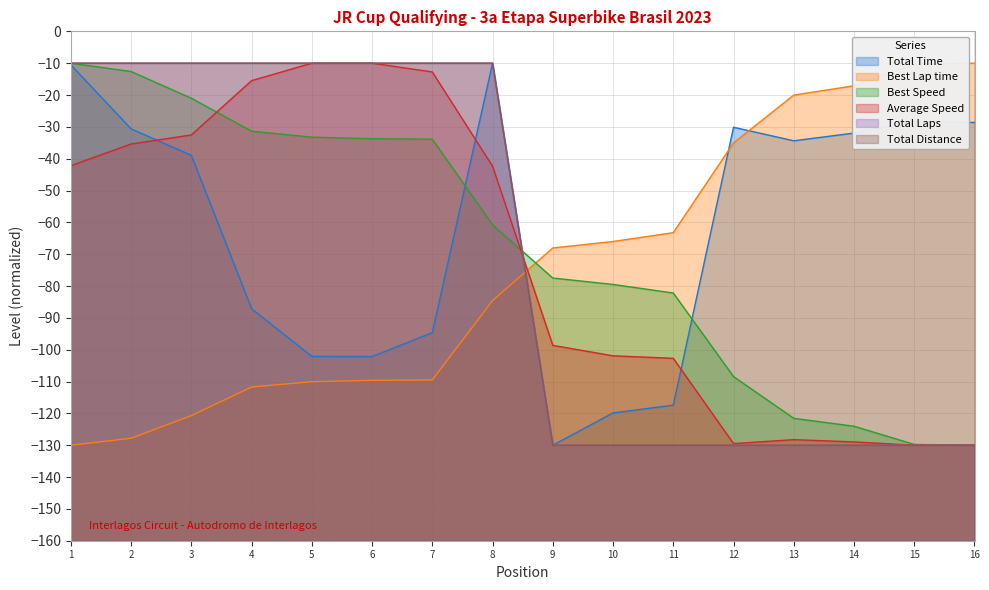

True or false: Total Distance has more than 0 interior local peaks.

False